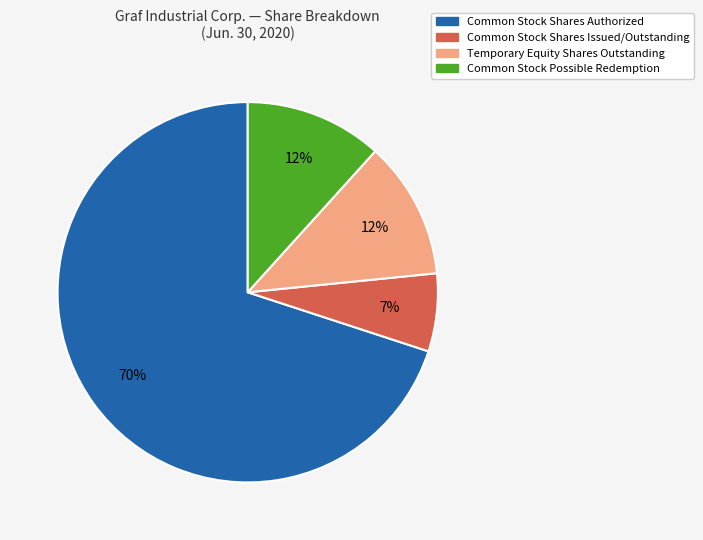

Does any single category account for the majority?

Yes